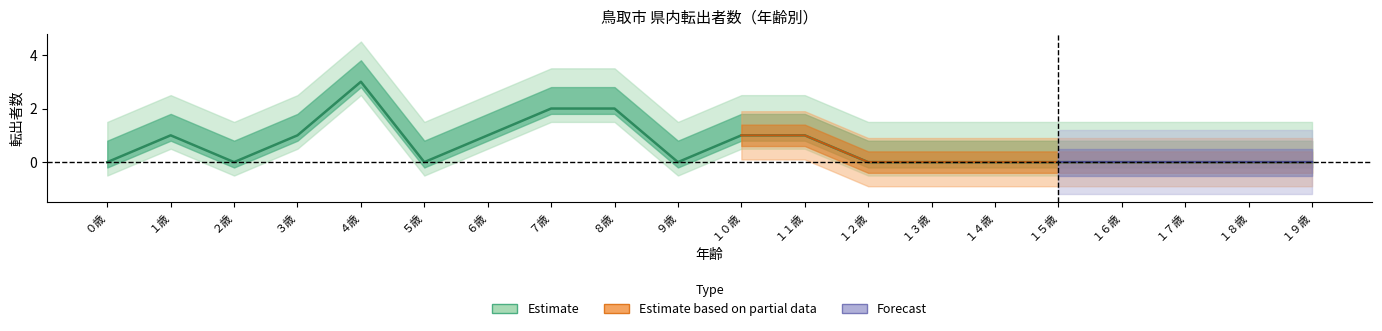

Rank the categories by 計 value from lowest to highest.

０歳, ２歳, ５歳, ９歳, １２歳, １３歳, １４歳, １５歳, １６歳, １７歳, １８歳, １９歳, １歳, ３歳, ６歳, １０歳, １１歳, ７歳, ８歳, ４歳